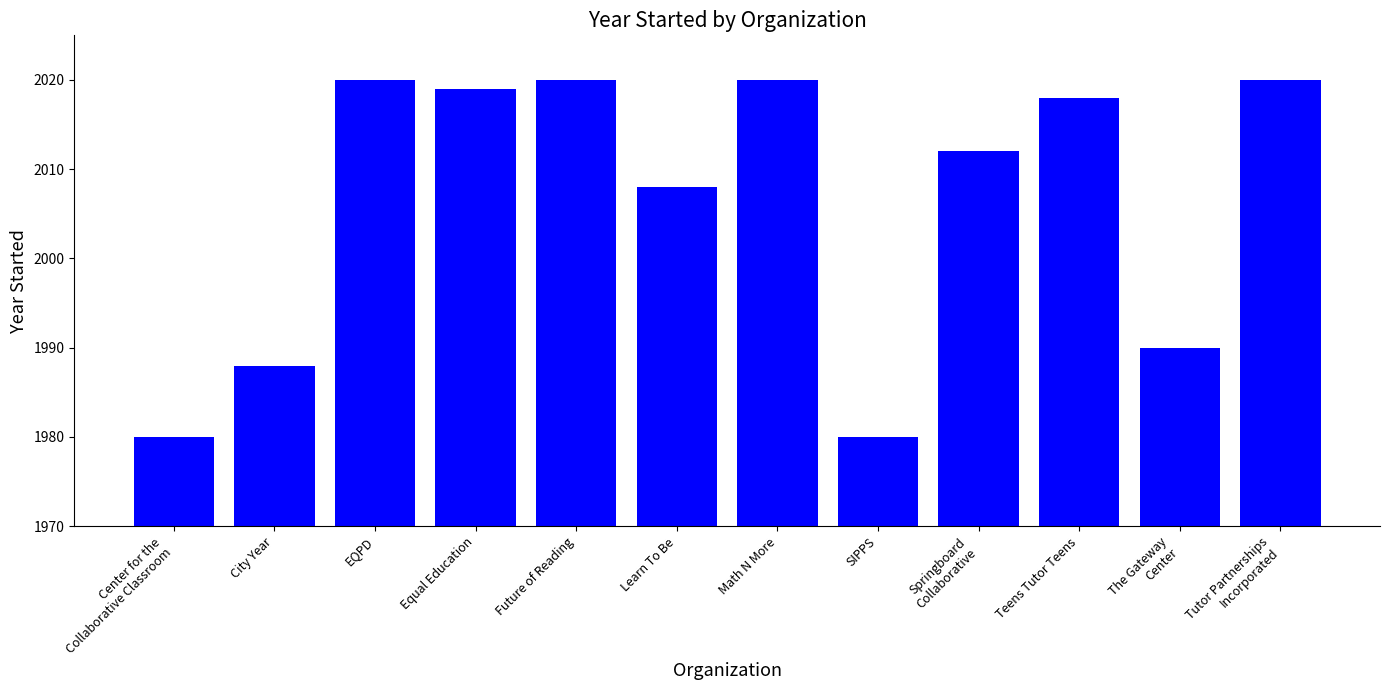

How many bars are there in total?

12